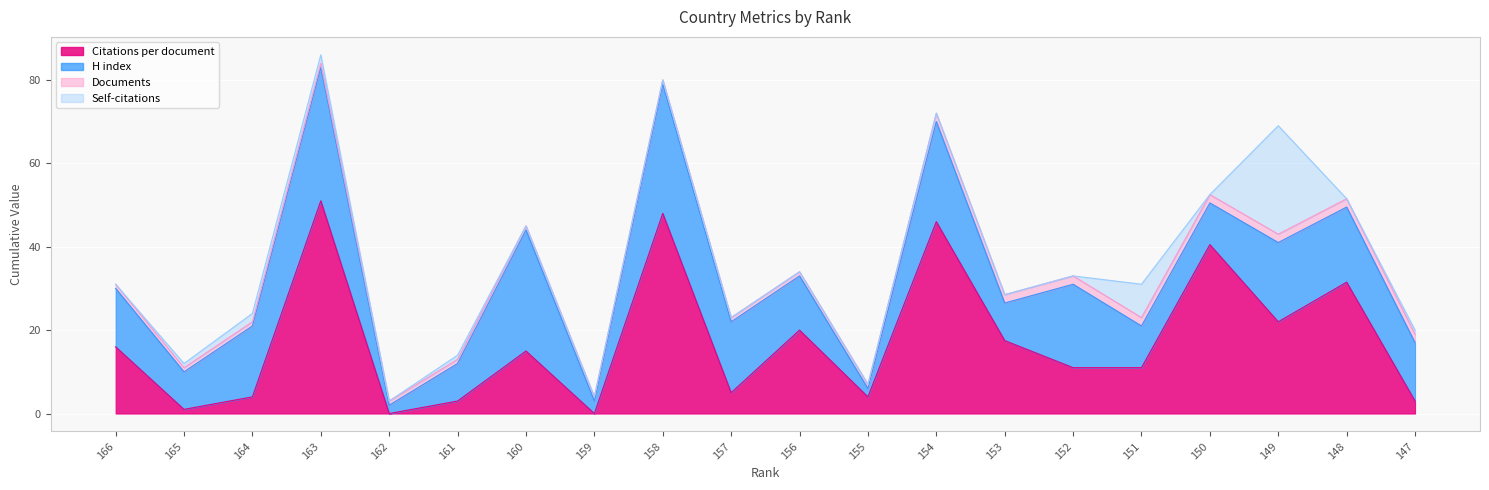

How many distinct data groups are displayed?

4